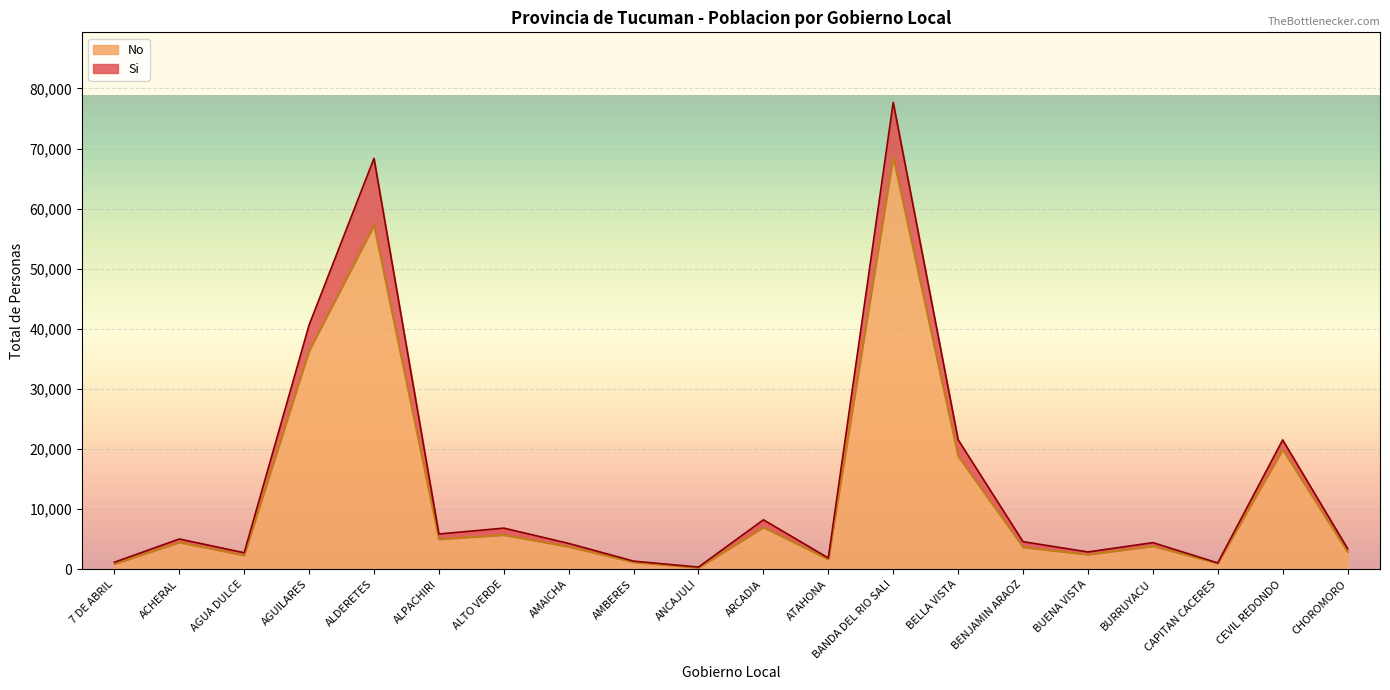

Reading right to left, what are all the values shown in this chart?

2877	19910	995	3849	2438	3673	18806	68557	1654	6977	252	1178	3753	5708	5001	57229	36358	2316	4486	888